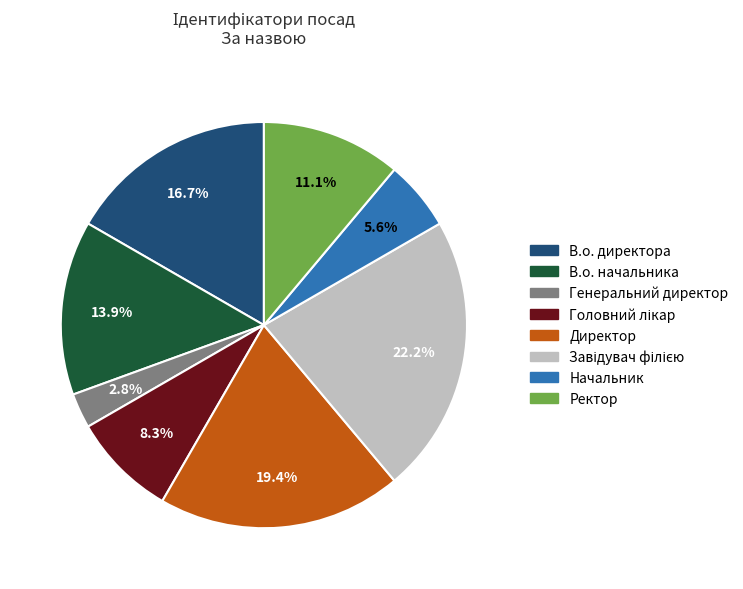

What portion of the pie excludes Начальник?

94.4%